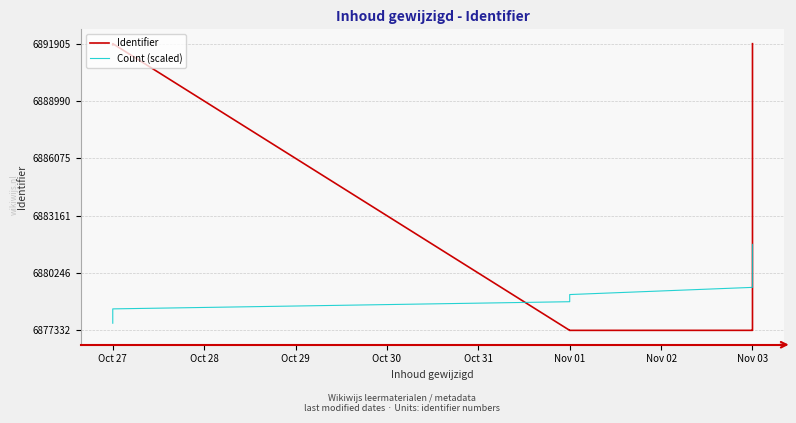

Which series has the largest range (max minus min)?

Identifier